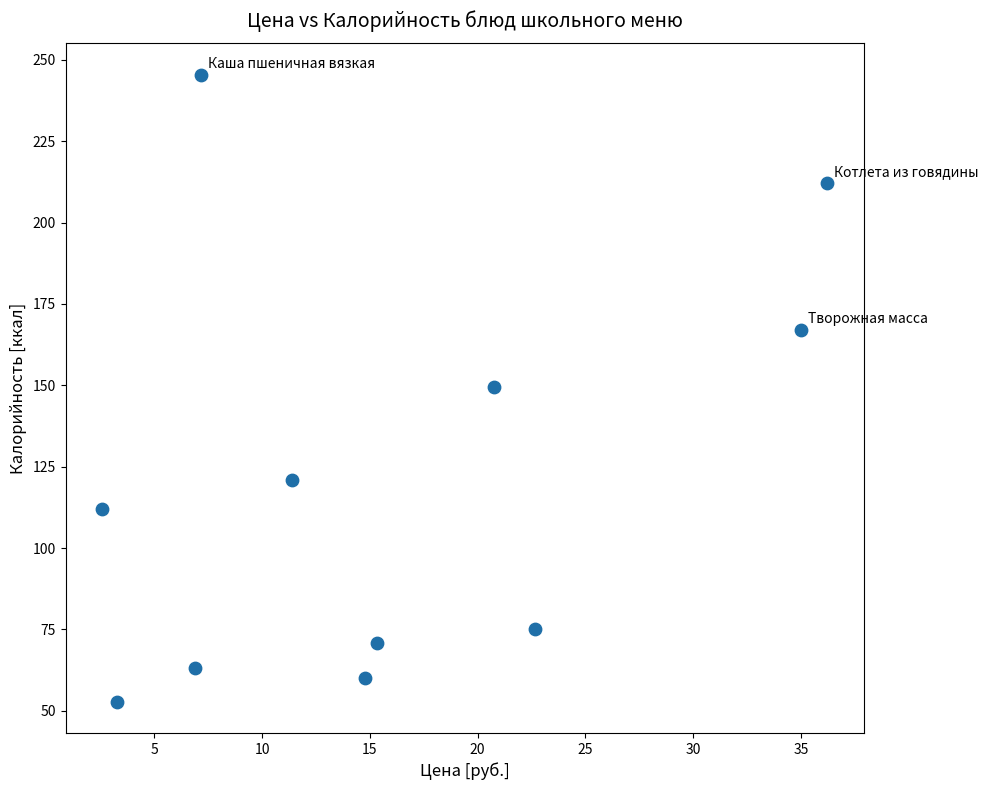

What is the average Y value?

120.8